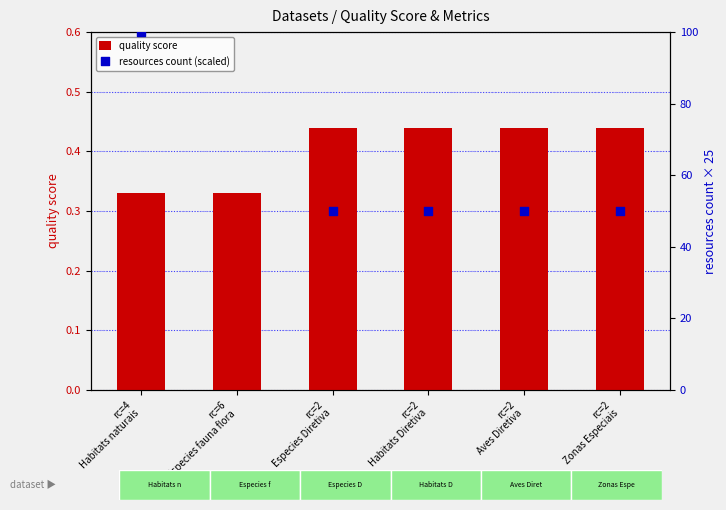

At how many categories does at least one series exceed 33?

6